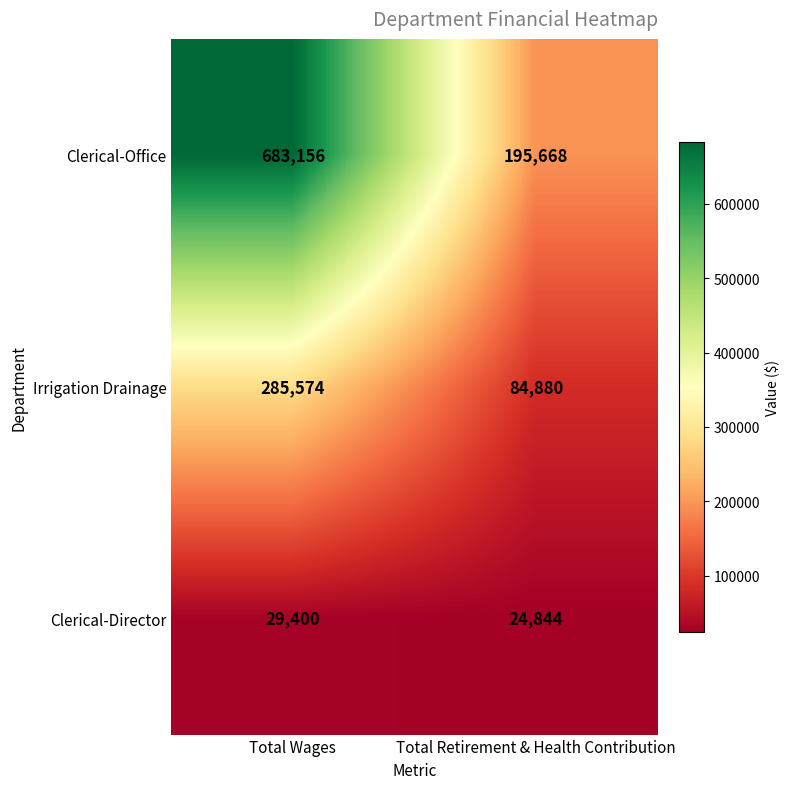

True or false: Clerical-Office has a value of 683156 at Total Wages.

True